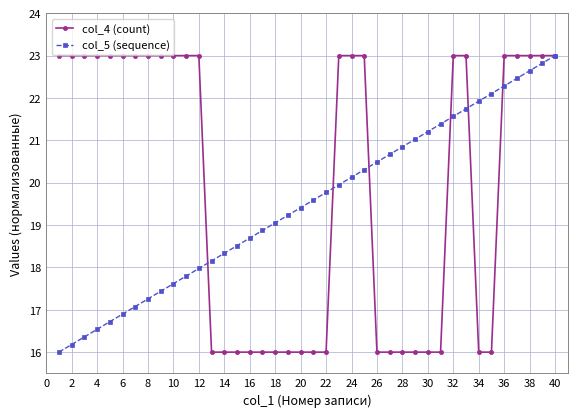

True or false: col_5 (sequence) has more than 0 interior local peaks.

False